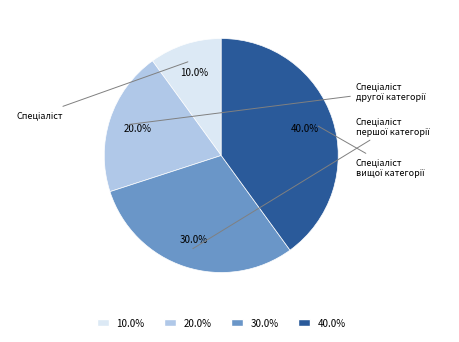

Is there any slice that represents more than half of the pie?

No